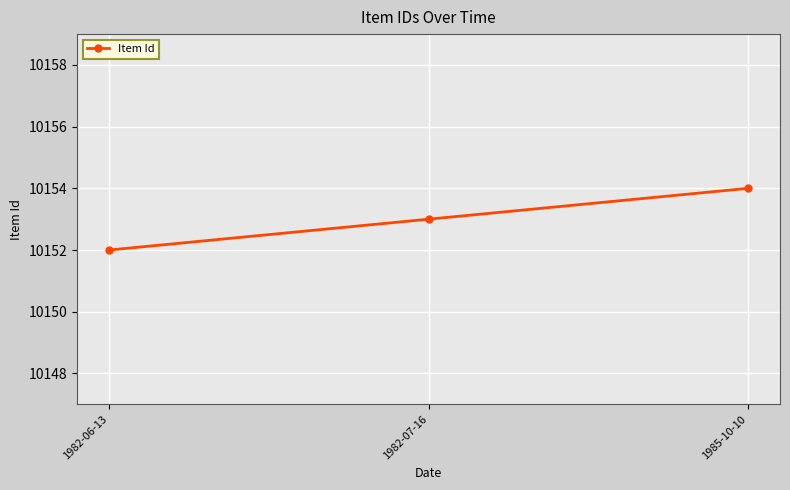

How many values are below 10153?

1